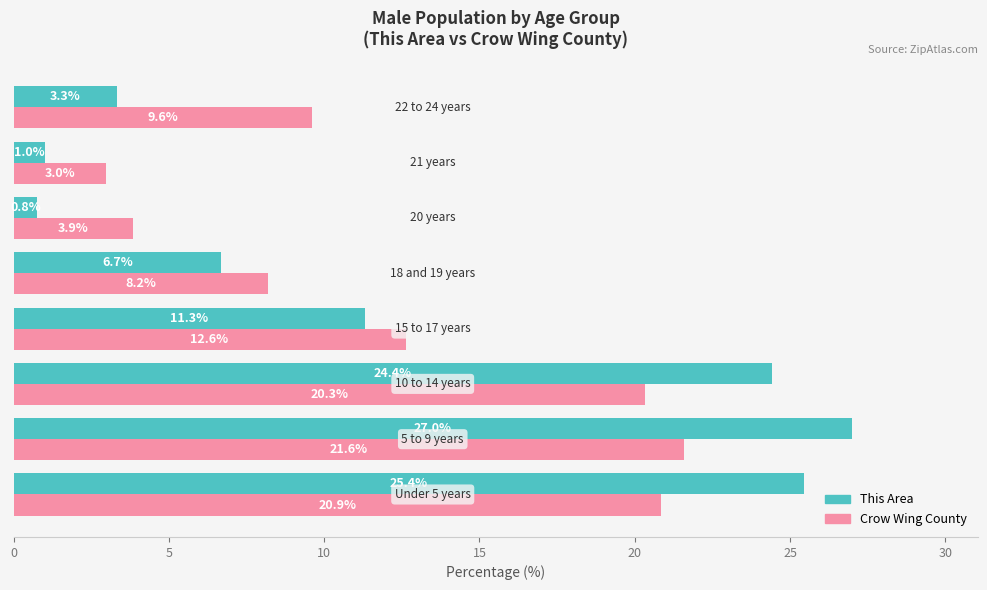

What is the maximum value shown in the chart?

27.0